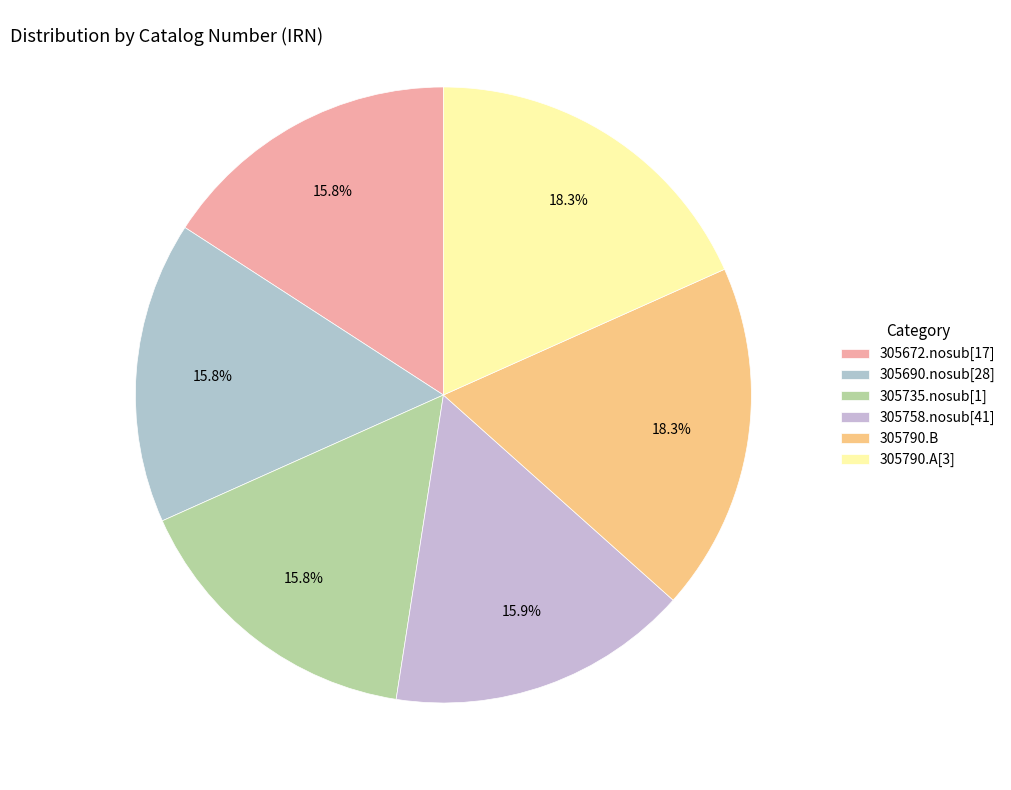

How many segments does this pie chart have?

6